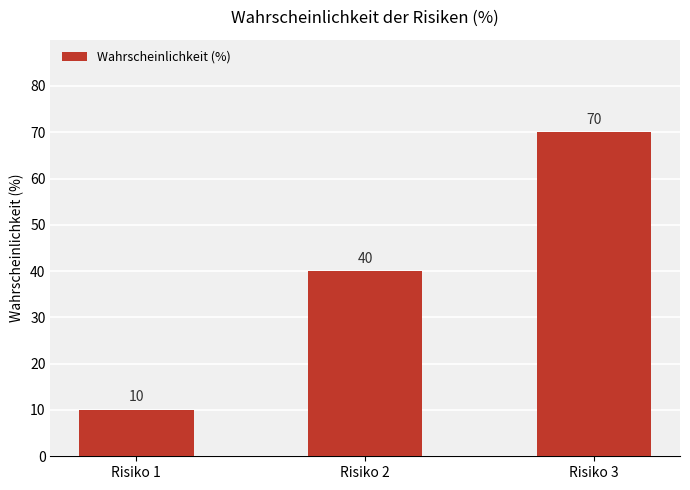

Approximately how many times larger is the value at Risiko 1 compared to Risiko 3?

0.1